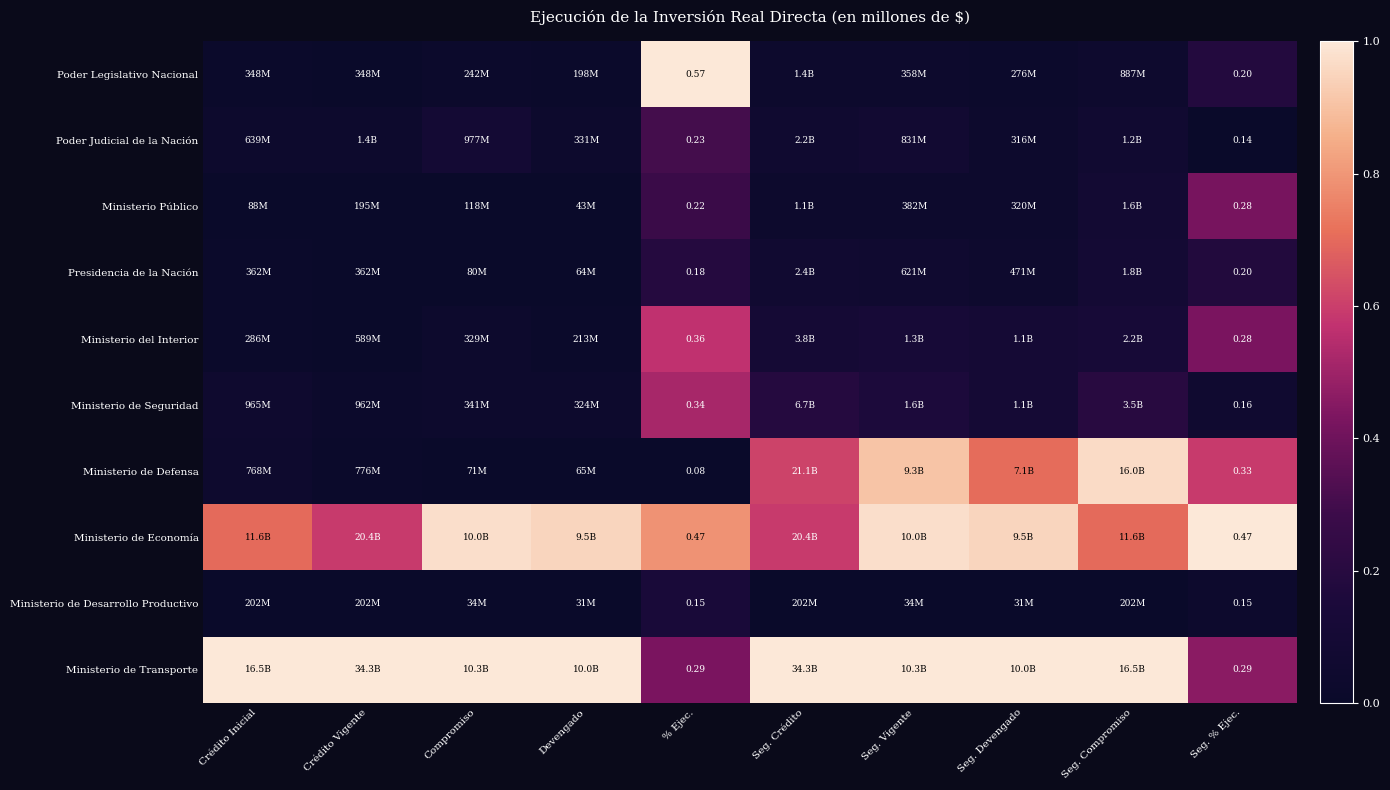

The value of Ministerio del Interior at Seg. Vigente is 0.1. True or false?

True